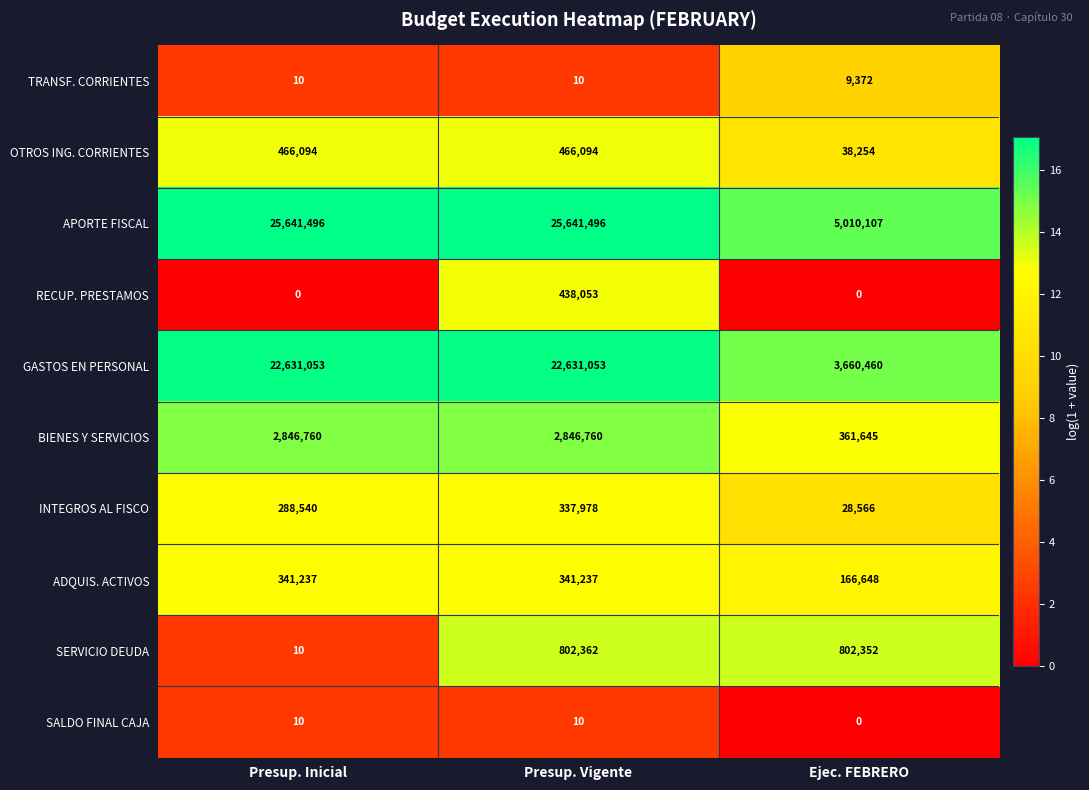

How many data points in OTROS ING. CORRIENTES are less than 466094?

1